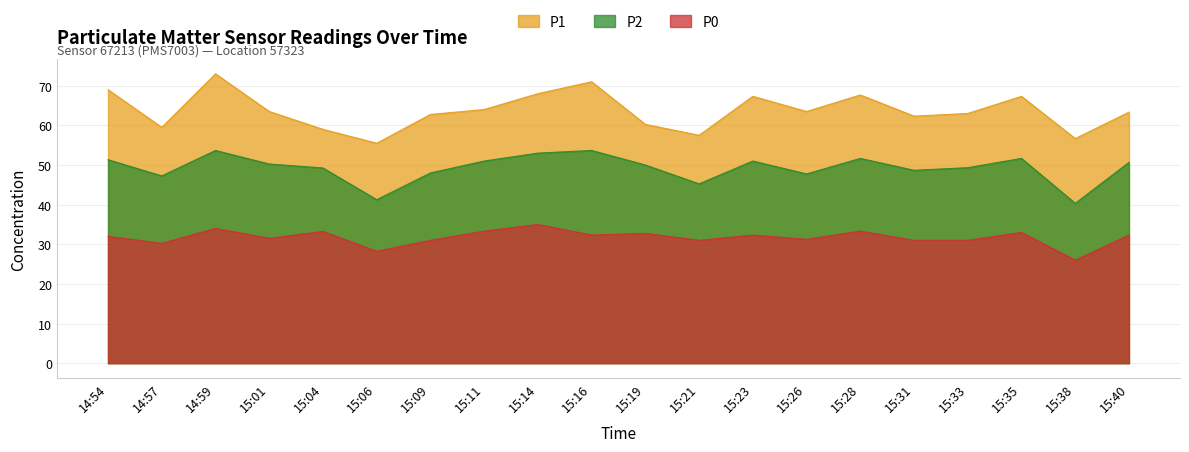

What is the smallest value displayed?

26.0